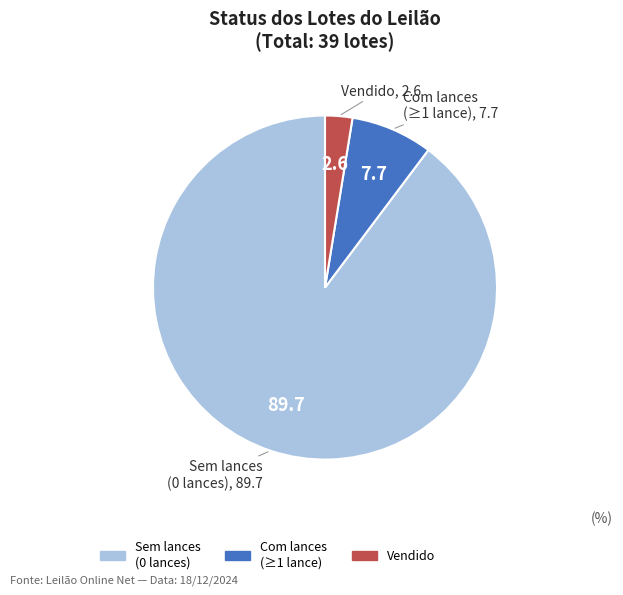

Which category has the biggest portion of the pie?

Sem lances (0 lances)